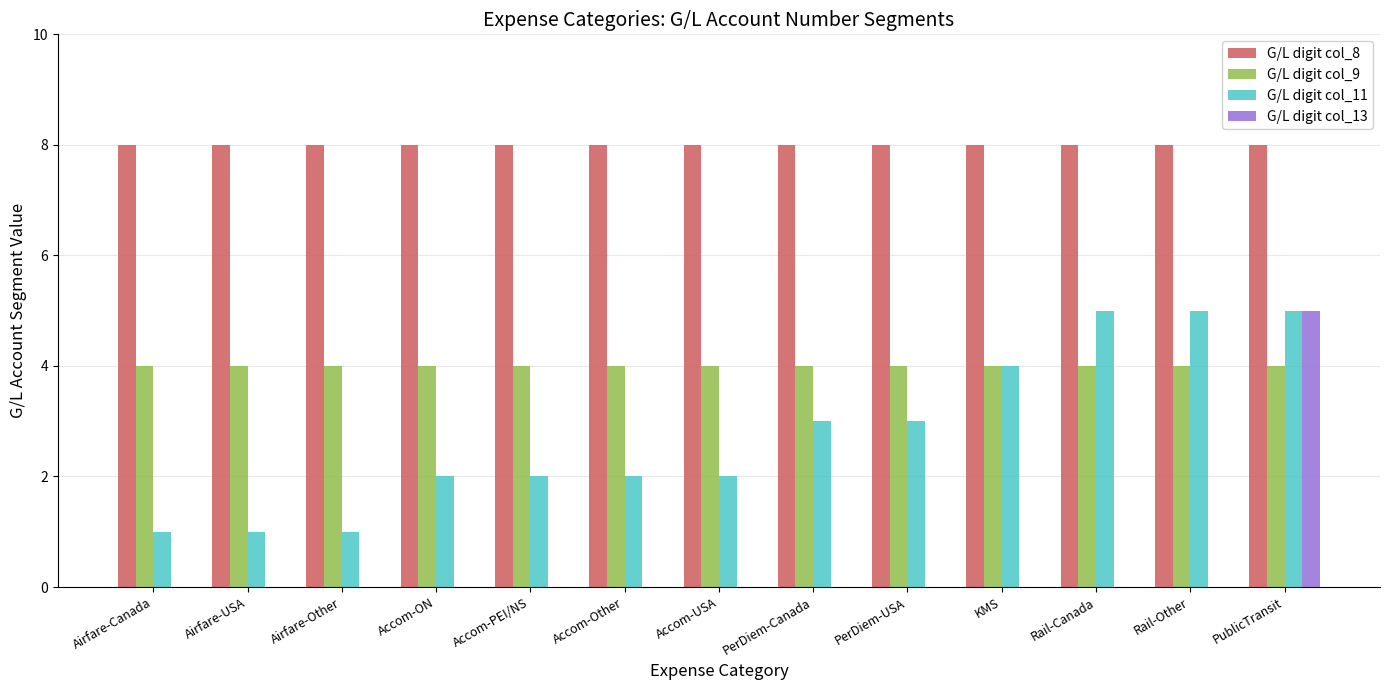

Which series changed the most between Airfare-Canada and Rail-Other?

G/L digit col_11